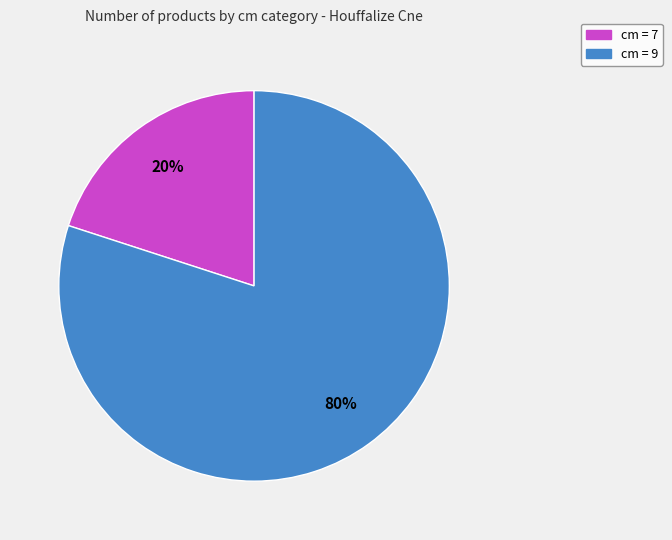

Combined, do cm = 9 and cm = 7 account for over 50%?

Yes